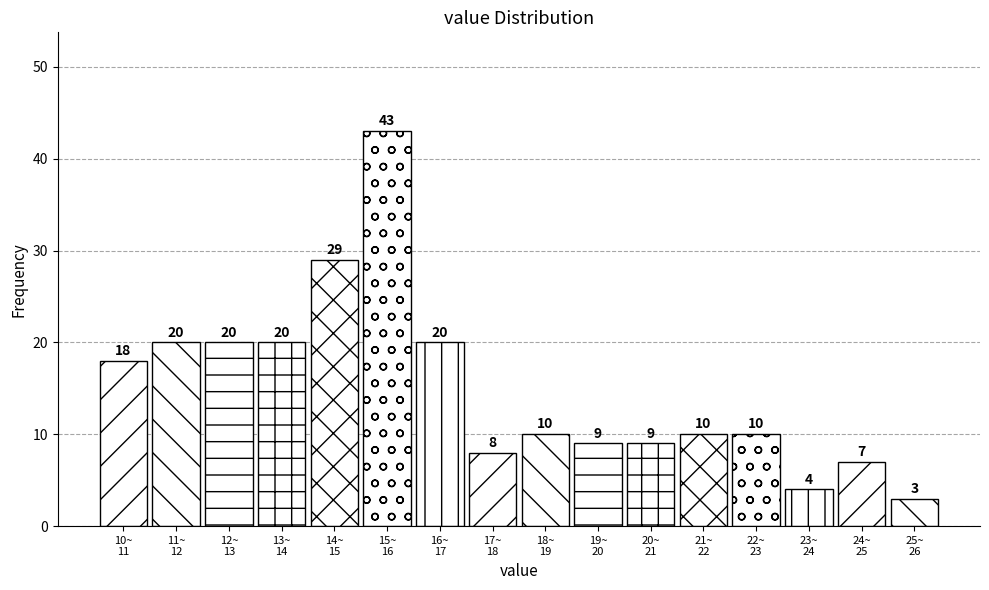

Reading right to left, list all the values displayed in this chart.

3	7	4	10	10	9	9	10	8	20	43	29	20	20	20	18